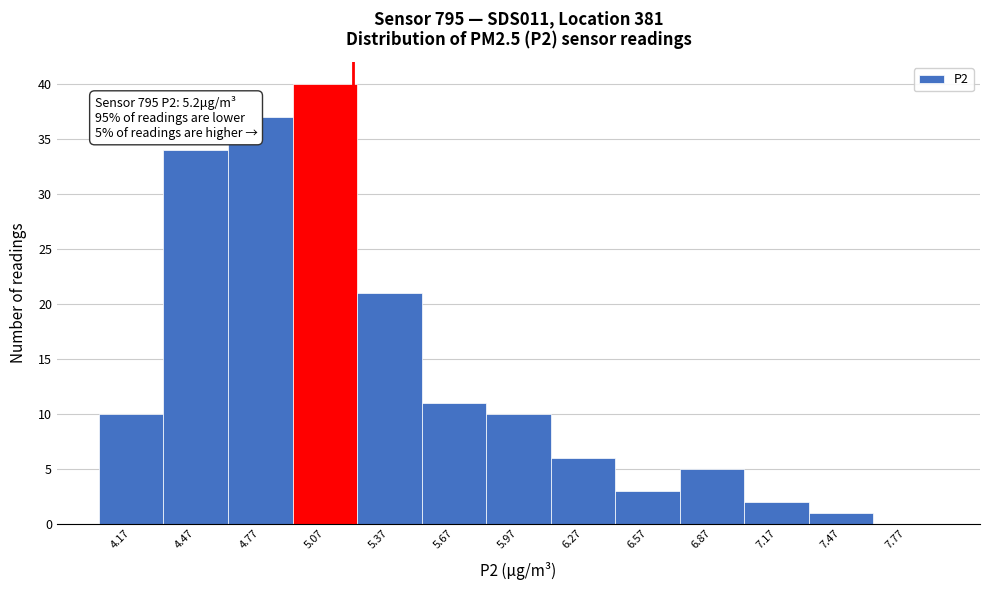

Over which range of the x-axis is the bar tallest?

4.92 to 5.22